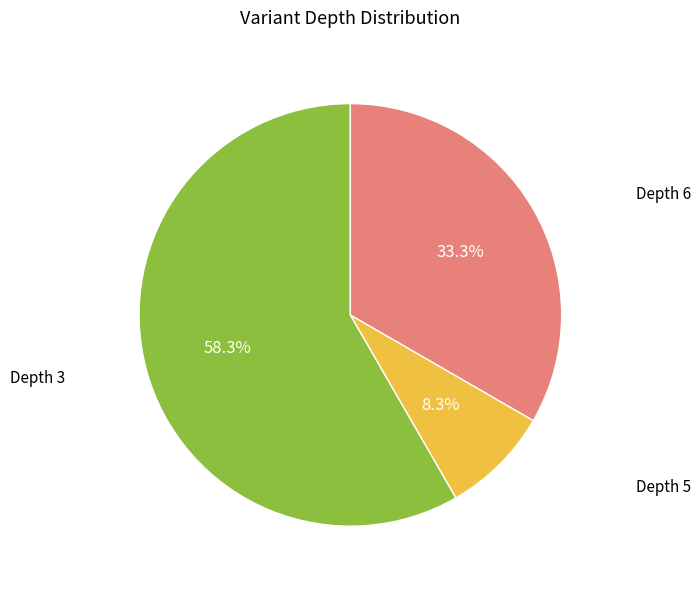

Count the number of slices in the pie.

3